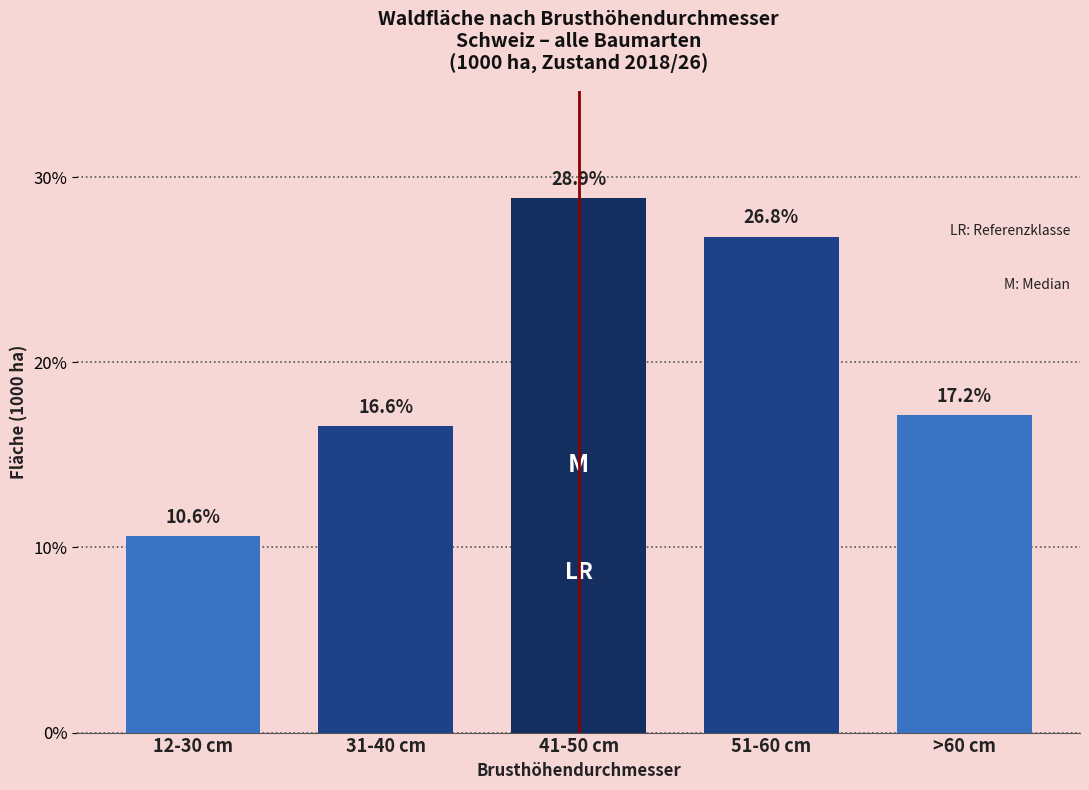

Reading right to left, what are all the values shown in this chart?

>60 cm=17.2	51-60 cm=26.8	41-50 cm=28.9	31-40 cm=16.6	12-30 cm=10.6